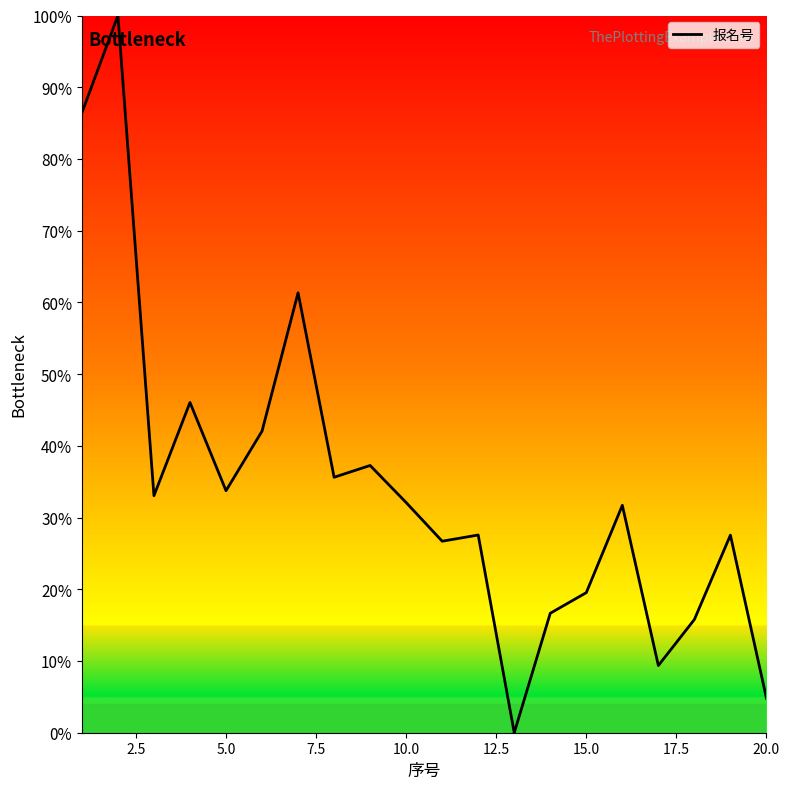

What is the difference between the maximum and minimum values?

100.0